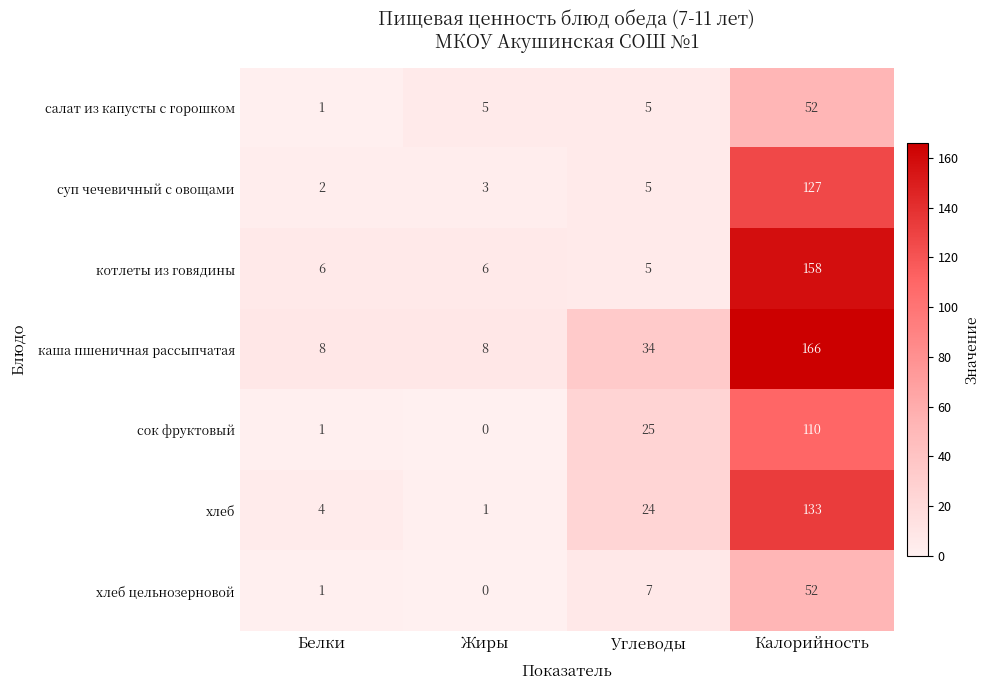

What is the total value across all series at Белки?

23